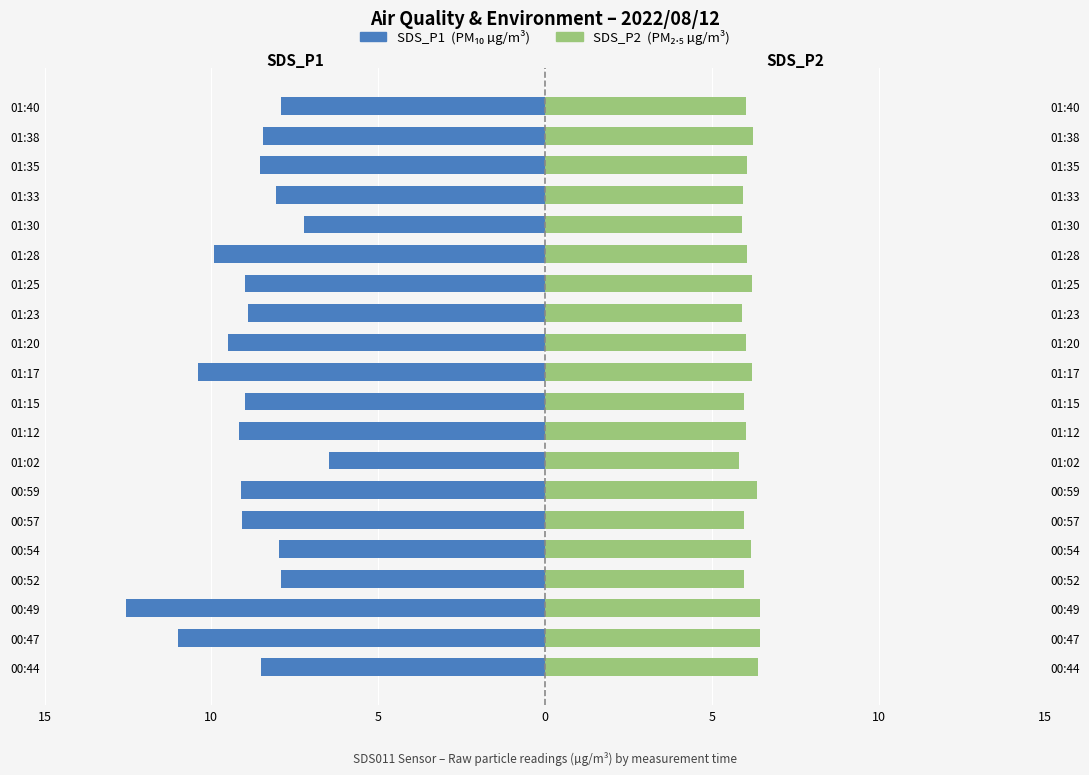

How many bars are there in total?

40